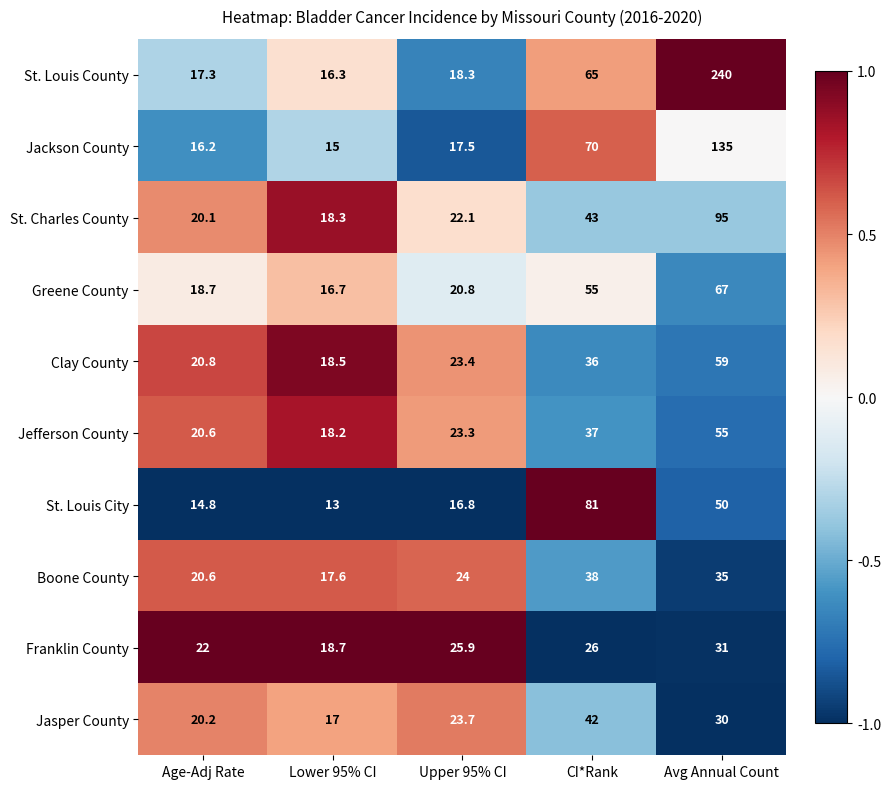

Which series has the largest range (max minus min)?

St. Louis County